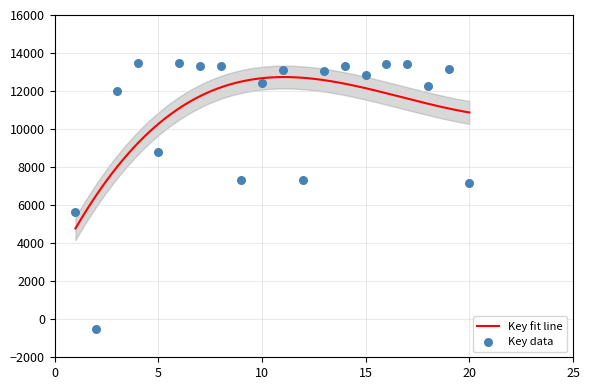

What is the ratio of the value at 0 to the value at 14?

0.4